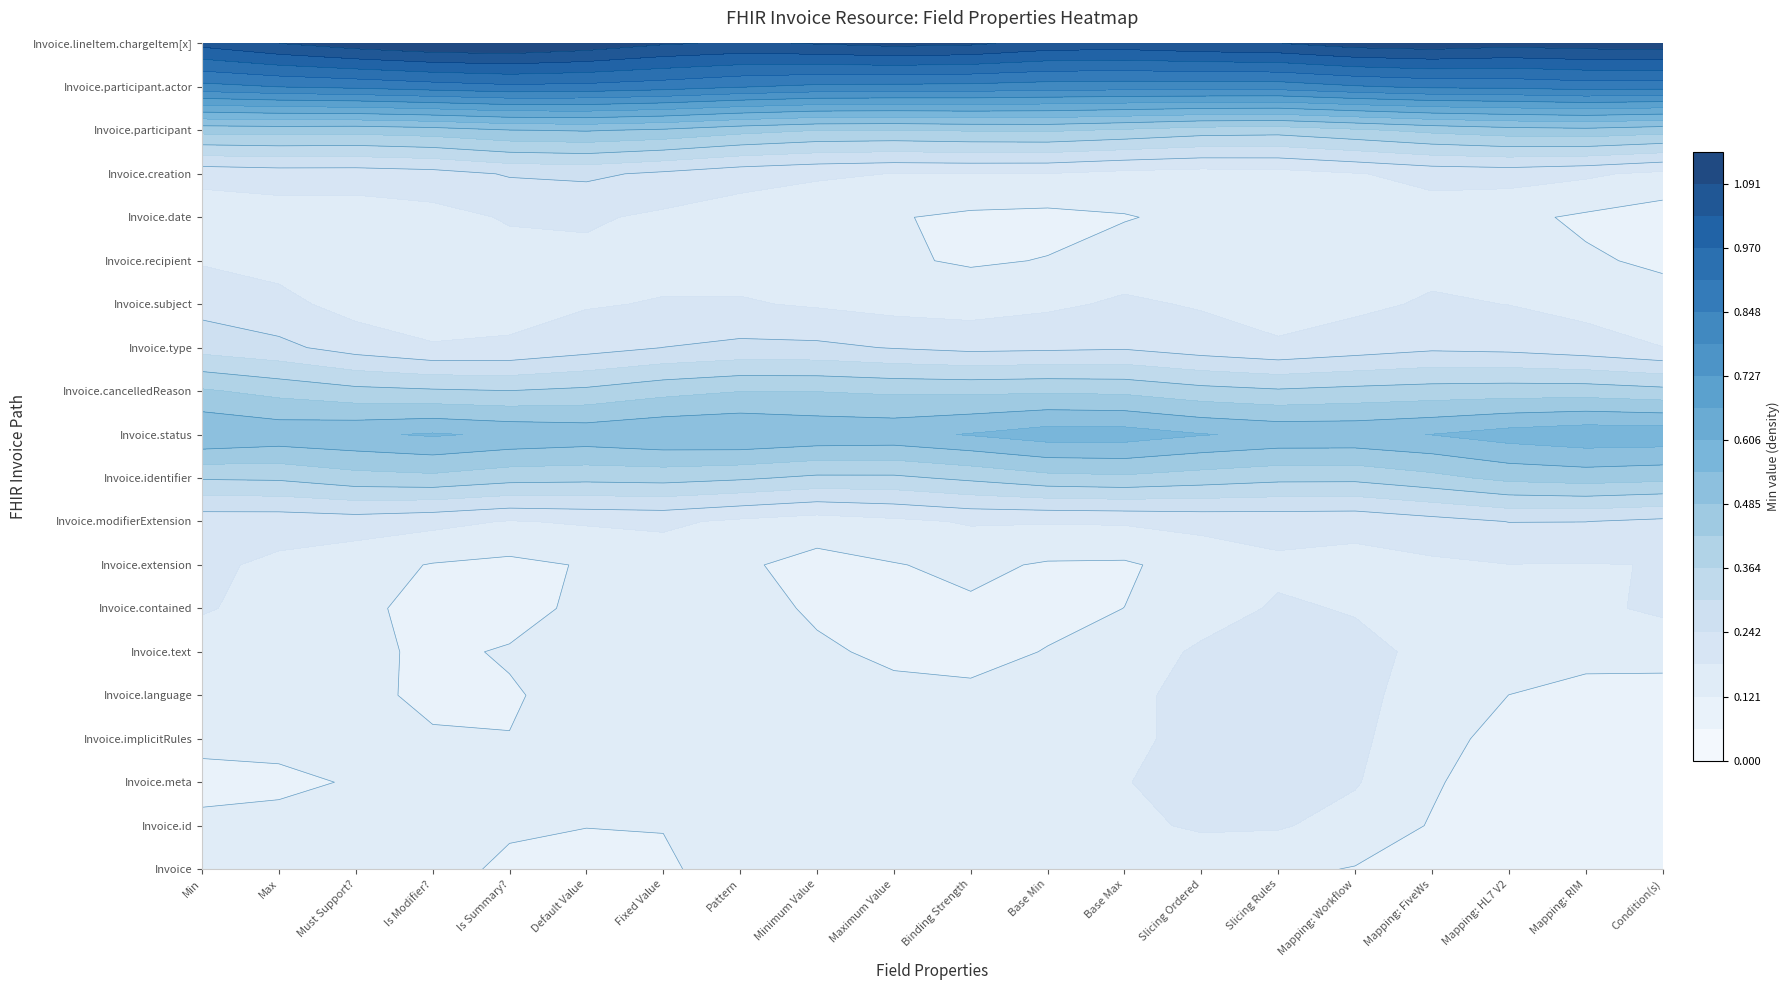

Is it true that Invoice.participant.actor equals 0 at Maximum Value?

False